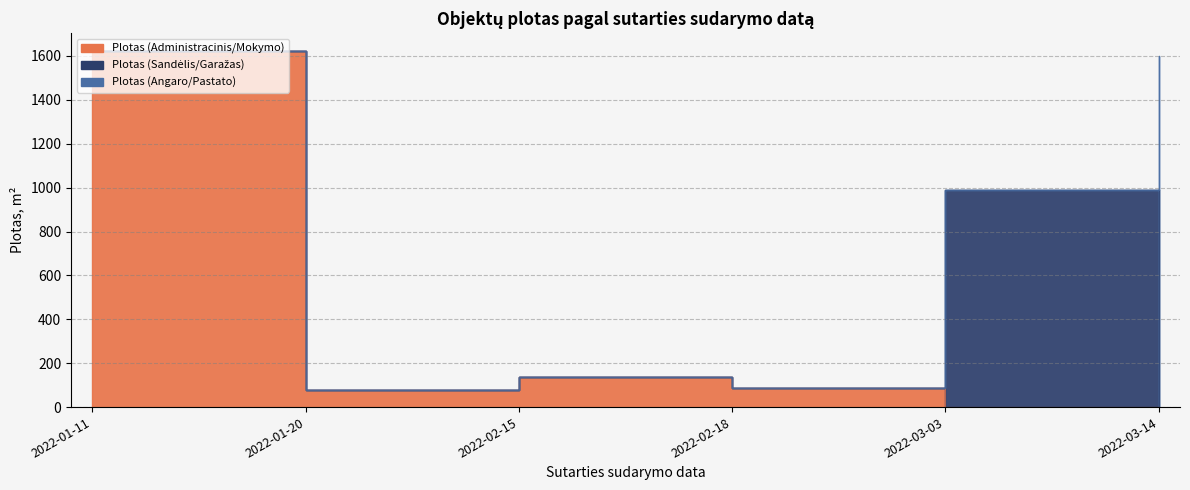

Is the value of Plotas (Angaro/Pastato) at 2022-03-14 greater than the value of Plotas (Sandėlis/Garažas) at 2022-03-14?

Yes